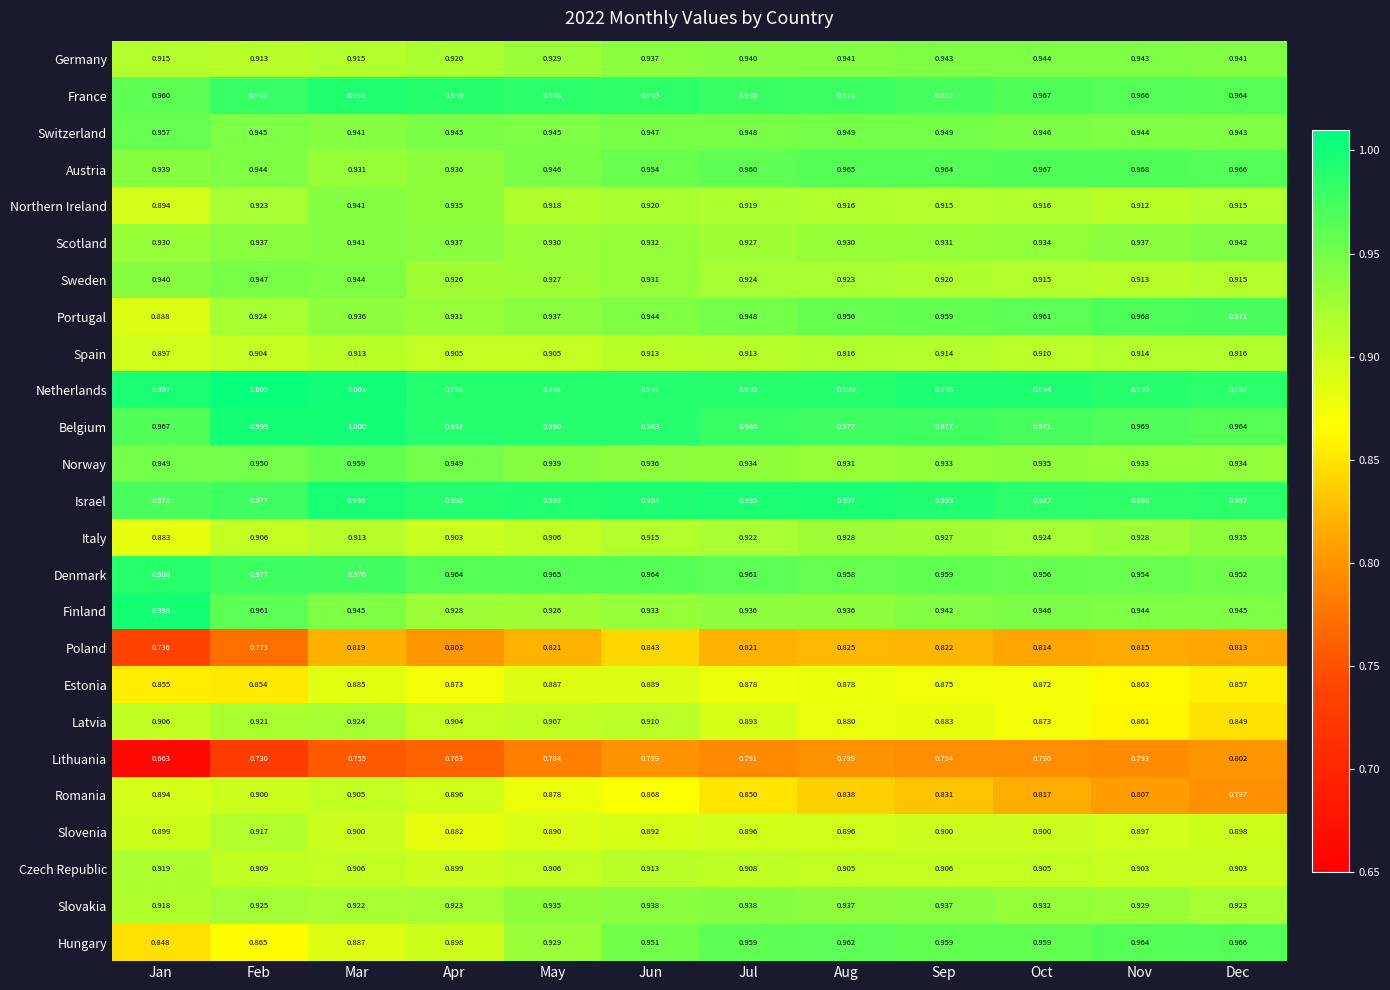

Rank the series by their maximum value, from lowest to highest.

Lithuania, Poland, Estonia, Romania, Spain, Slovenia, Czech Republic, Latvia, Italy, Slovakia, Northern Ireland, Scotland, Germany, Sweden, Switzerland, Norway, Hungary, Austria, Portugal, Denmark, France, Israel, Finland, Belgium, Netherlands